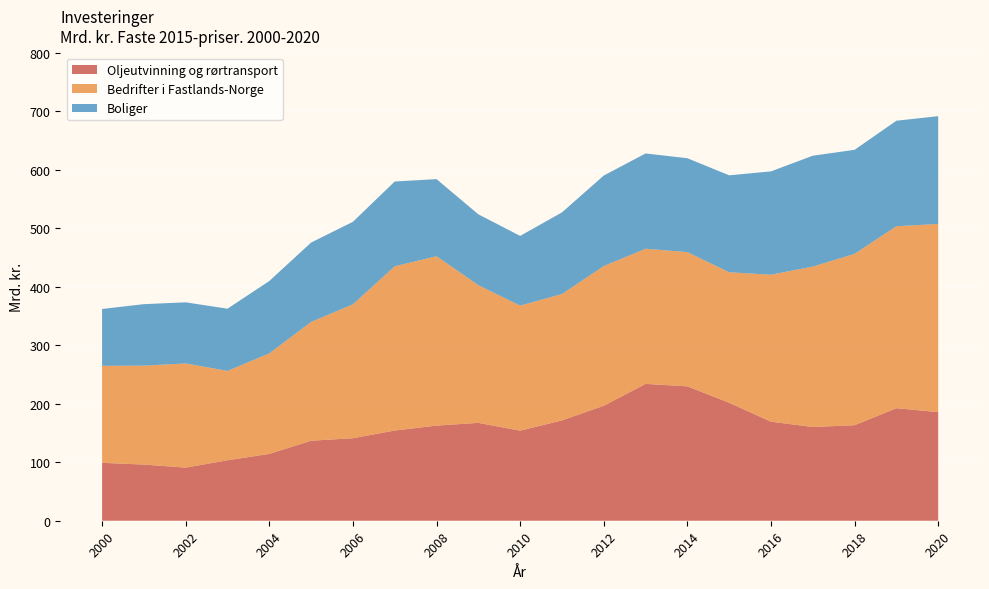

Reading left to right, extract all data points from this chart.

Oljeutvinning og rørtransport: 99.0	96.0	90.8	103.4	114.2	136.7	141.1	154.2	162.6	167.3	153.9	171.5	196.5	233.9	229.7	201.7	169.3	160.2	163.3	192.3	185.6
Bedrifter i Fastlands-Norge: 165.8	169.1	178.1	152.7	171.9	203.1	228.9	280.8	289.5	235.4	213.8	216.0	238.8	231.0	229.4	223.1	251.2	274.2	292.9	311.1	321.7
Boliger: 97.2	105.1	104.4	106.3	123.7	135.7	141.0	144.9	131.8	121.1	119.2	139.5	154.7	162.8	160.5	165.7	176.6	189.5	177.8	180.3	184.3